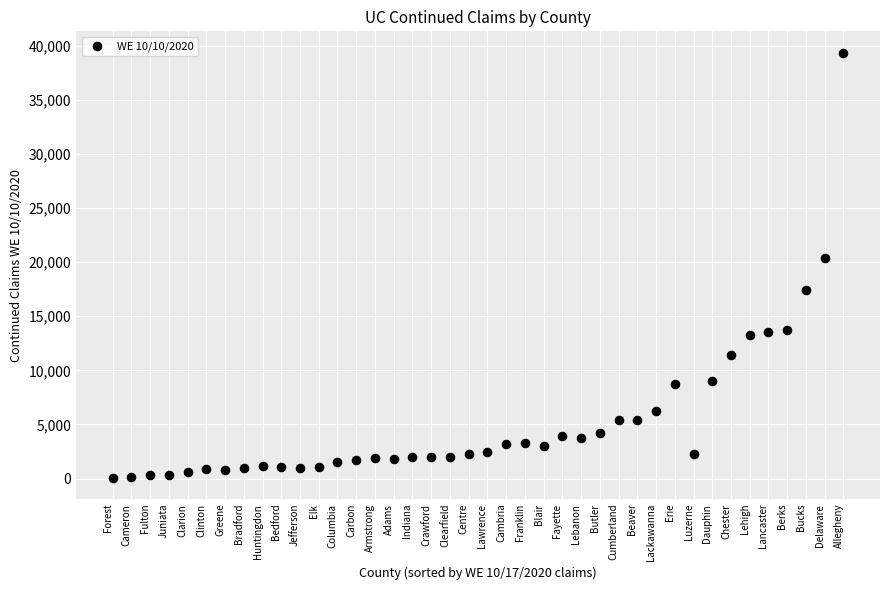

What Y value in the scatter plot is closest to 19719?

20400